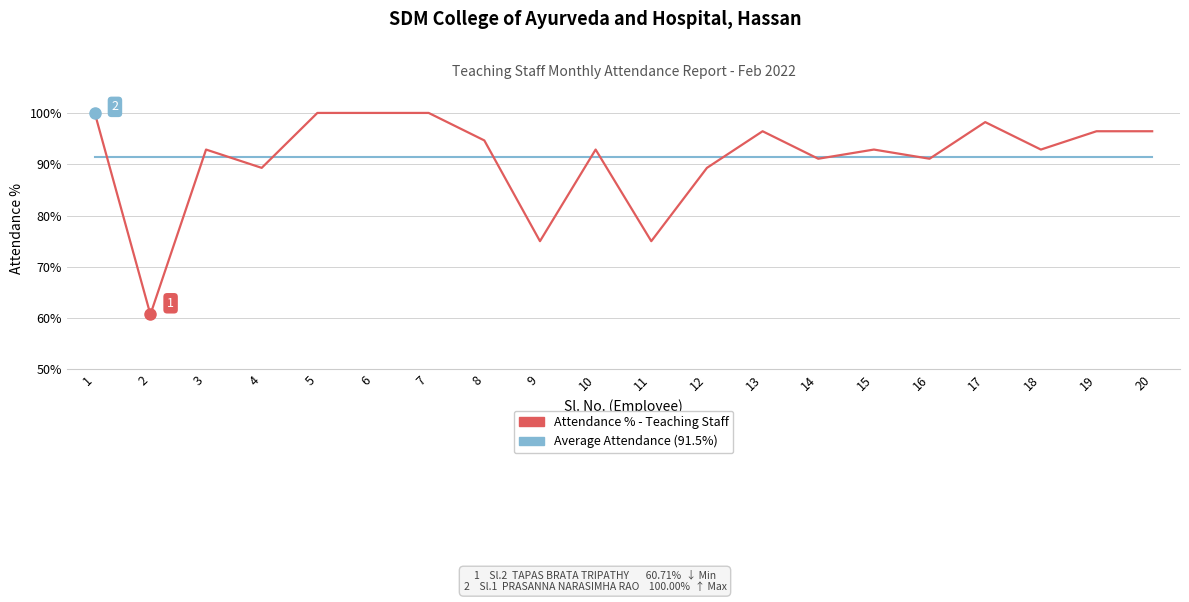

What is the smallest value displayed?

60.7